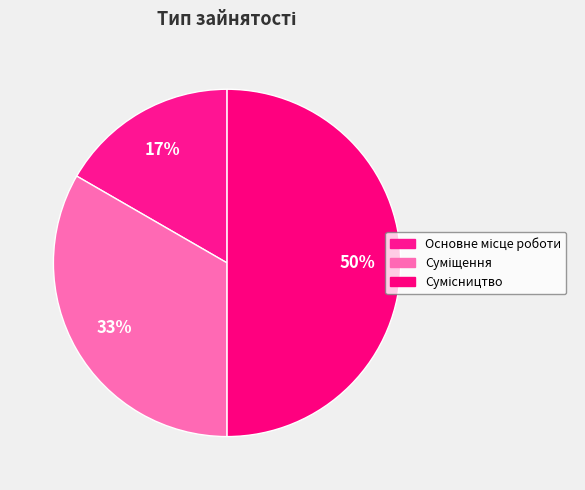

What percentage is the Сумісництво slice, to the nearest percent?

50%